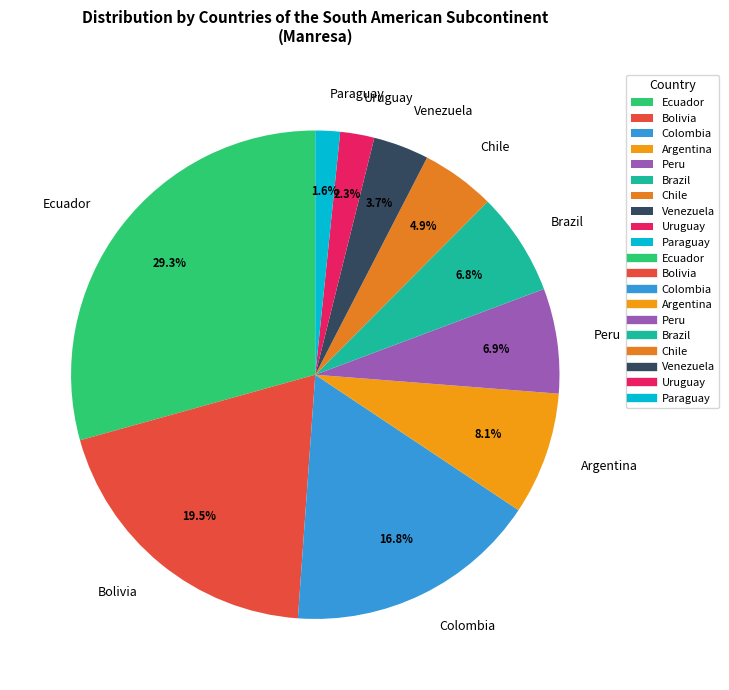

How many segments does this pie chart have?

10